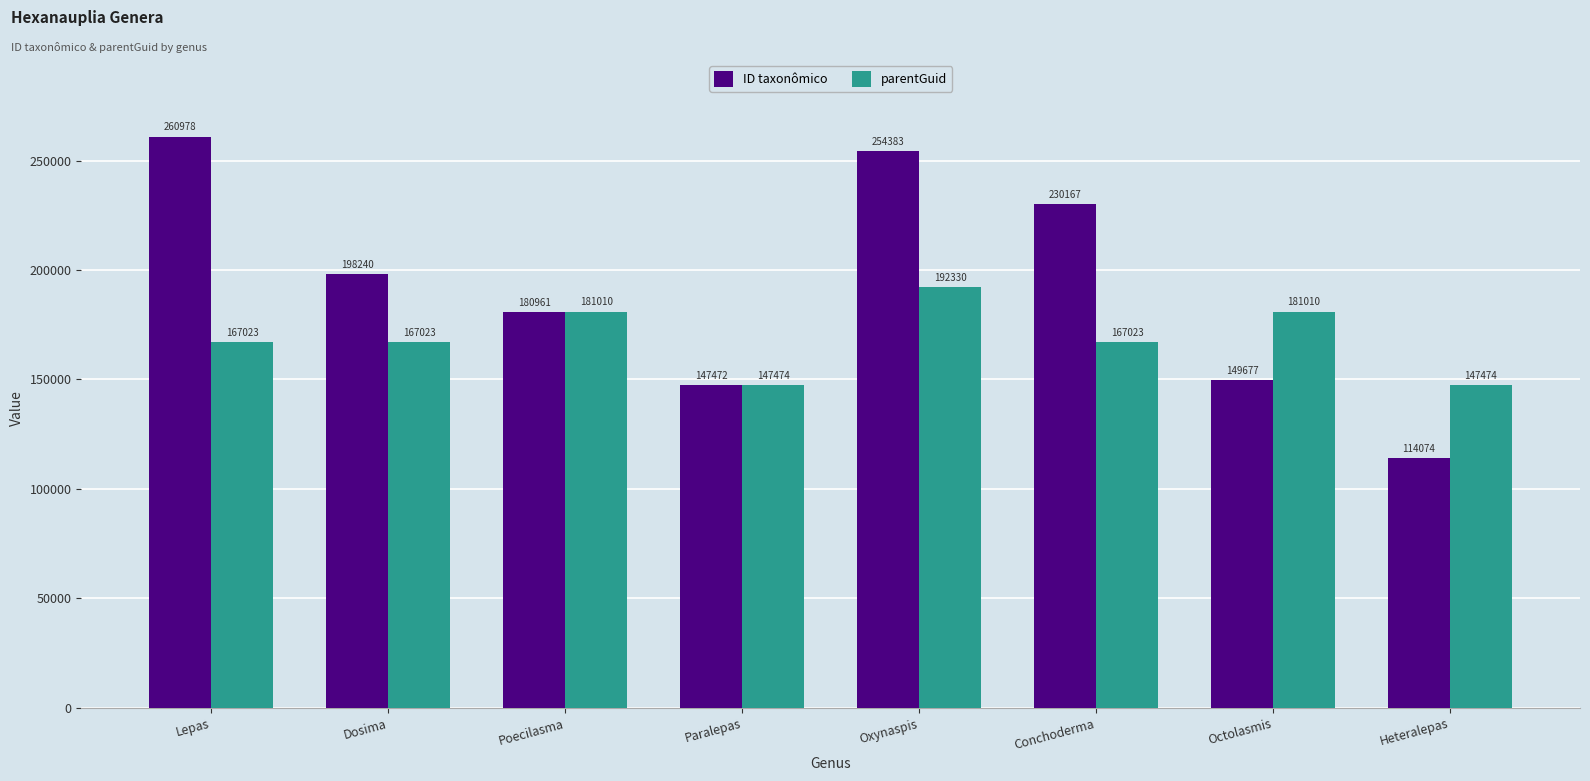

List the labels in order of ID taxonômico value, smallest first.

Heteralepas, Paralepas, Octolasmis, Poecilasma, Dosima, Conchoderma, Oxynaspis, Lepas